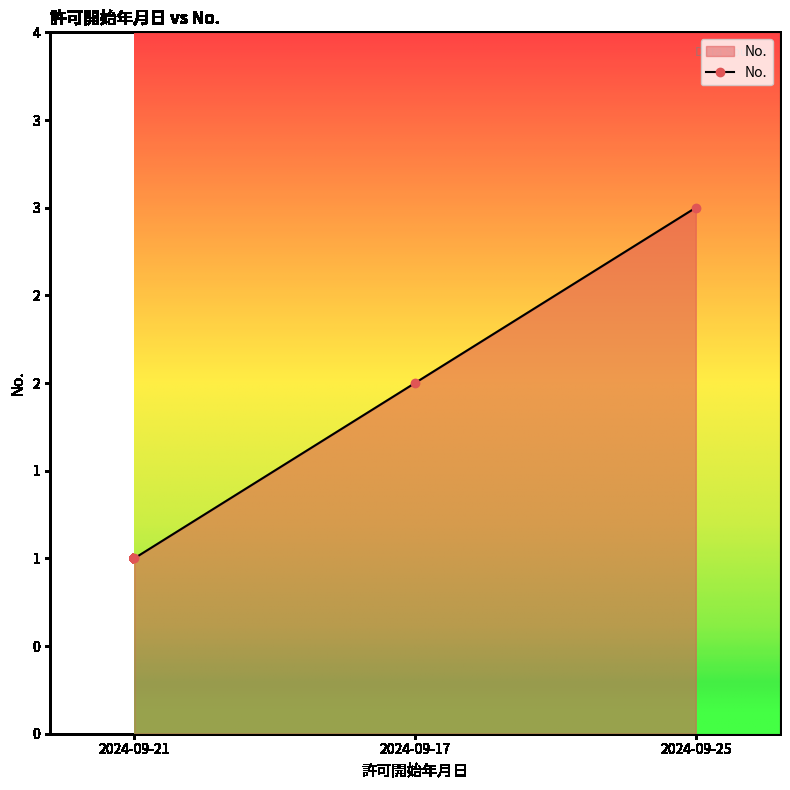

What is the label of the 1st point from the left?

2024-09-21